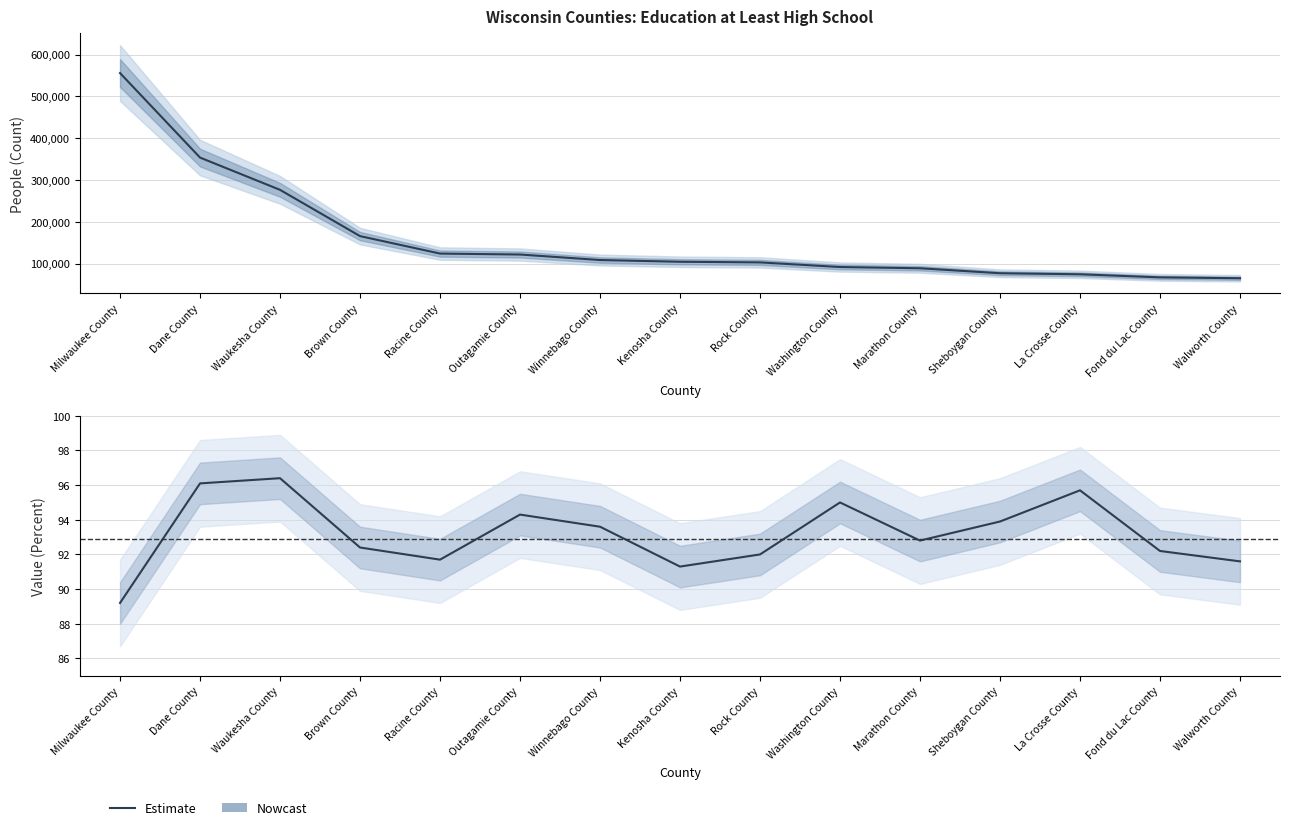

What is the difference between the People (Education: At Least High School) values at Marathon County and La Crosse County?

14422.0